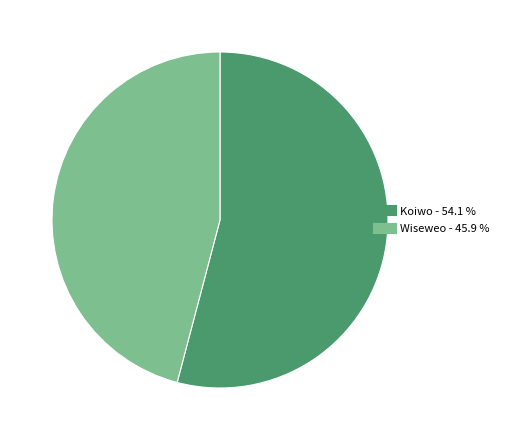

Do Koiwo and Wiseweo together represent more than half of the pie?

Yes